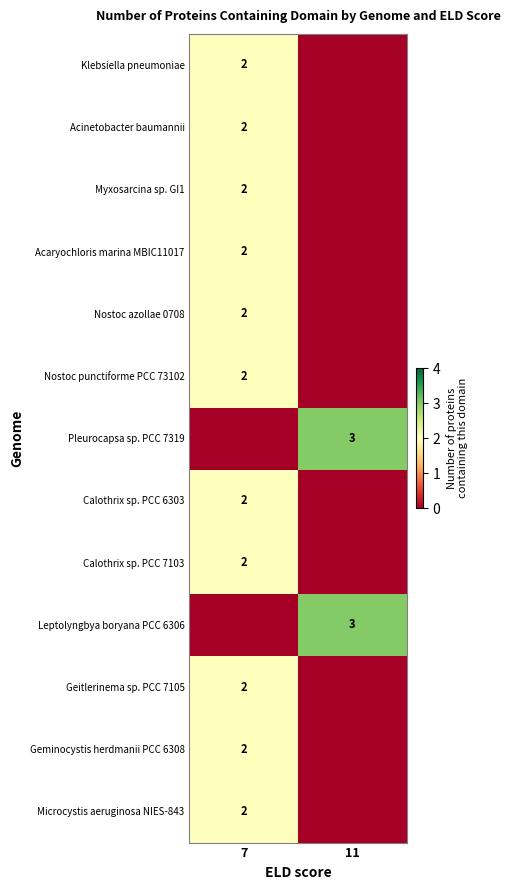

At which category is the sum across all series the highest?

7